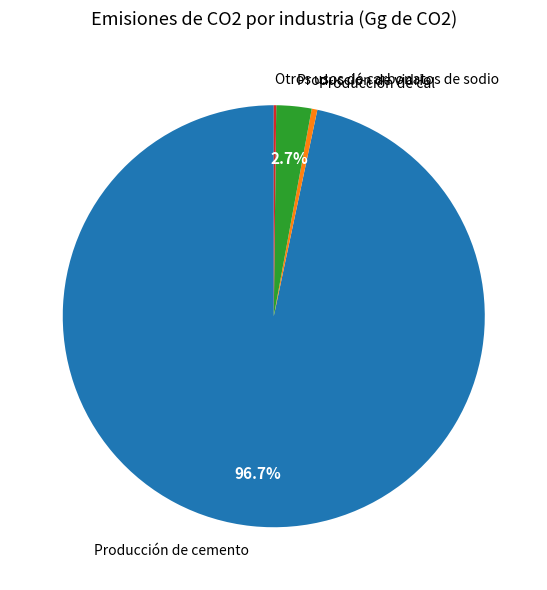

To the nearest percent, what is the difference between the largest and smallest slice percentages?

96%